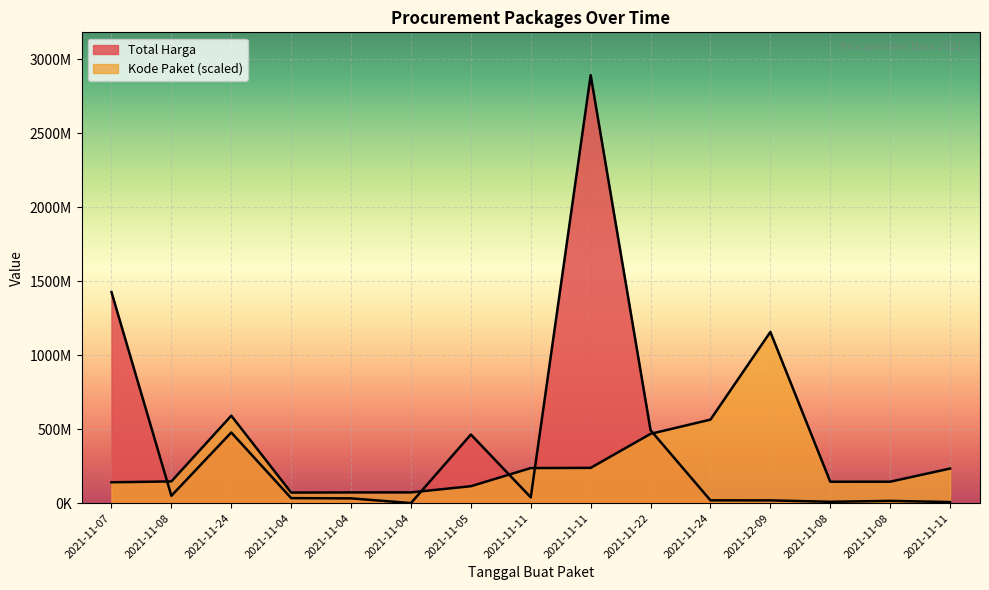

What is the approximate value of Kode Paket at 2021-11-05?

114547128.0